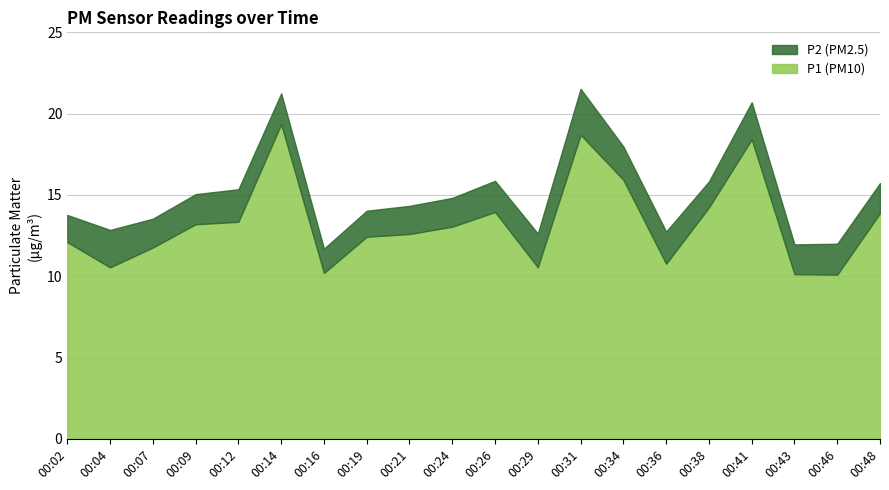

The value at 00:19 is 12.4. True or false?

True